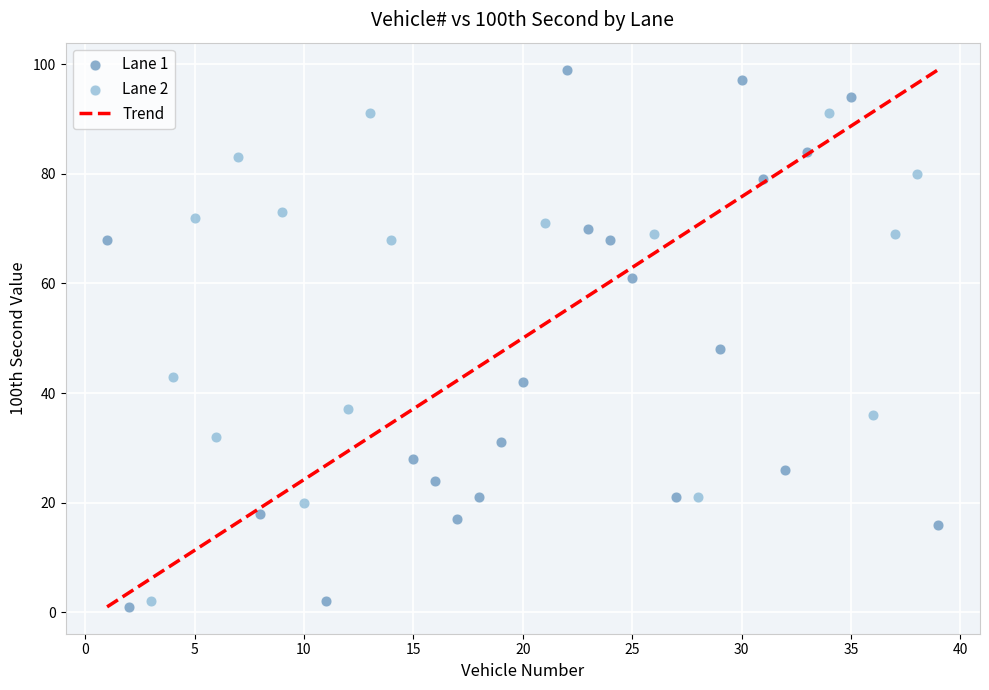

Which series has the largest Y range (max minus min)?

Lane 1